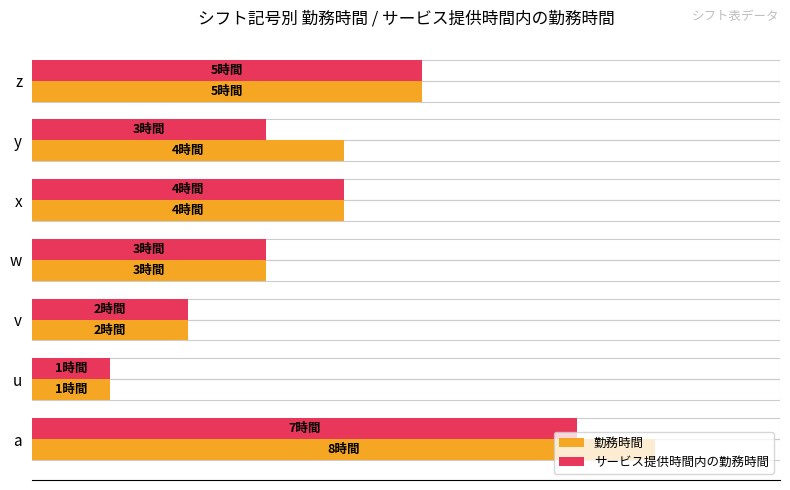

How many categories are shown in the chart?

7